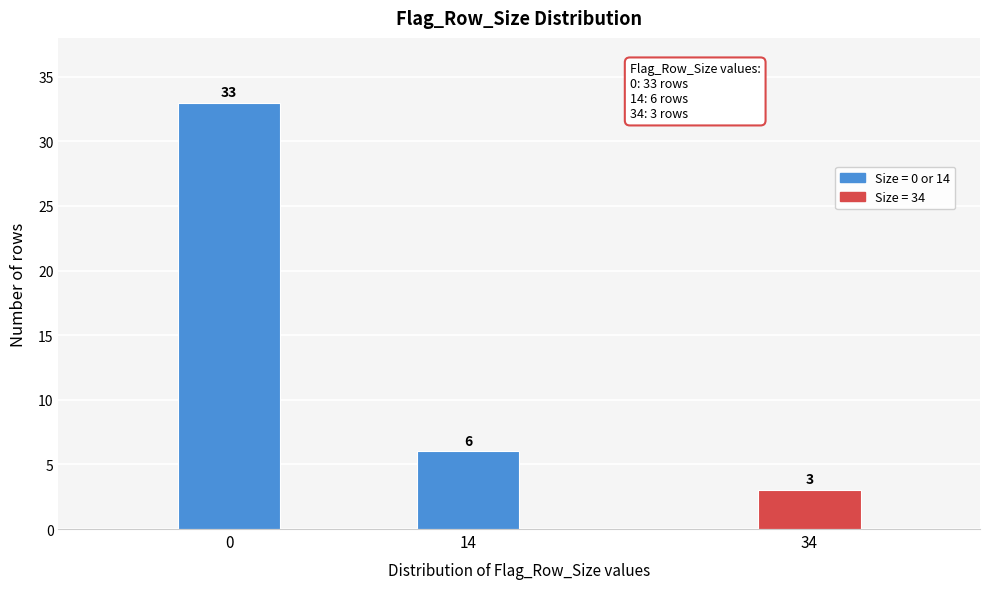

Reading right to left, transcribe all the data shown in this chart.

3	6	33